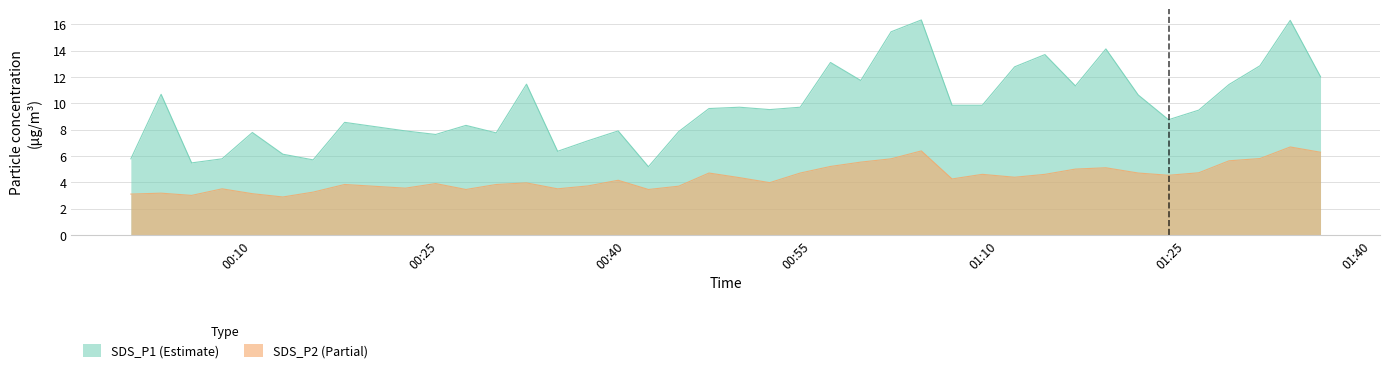

What is the minimum value for SDS_P2 (Partial)?

2.9